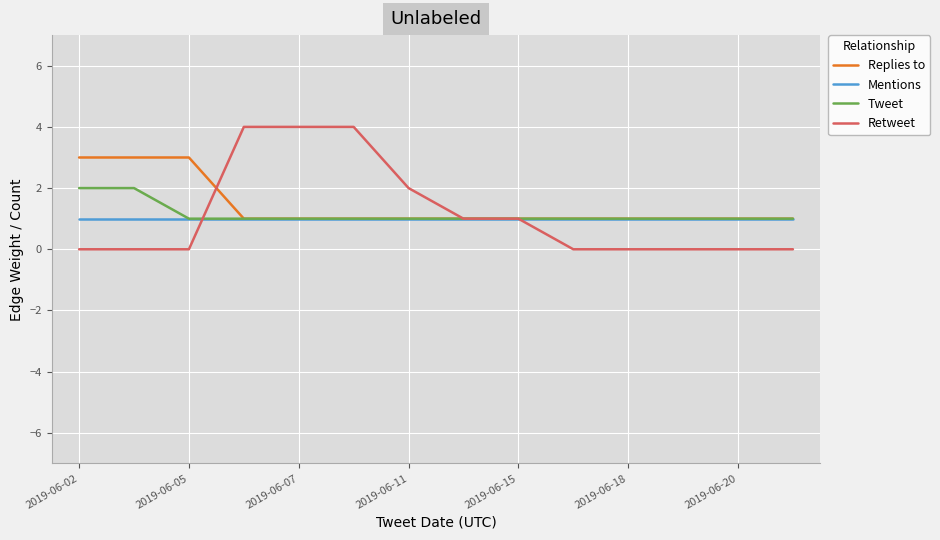

Which series has the largest range (max minus min)?

Retweet